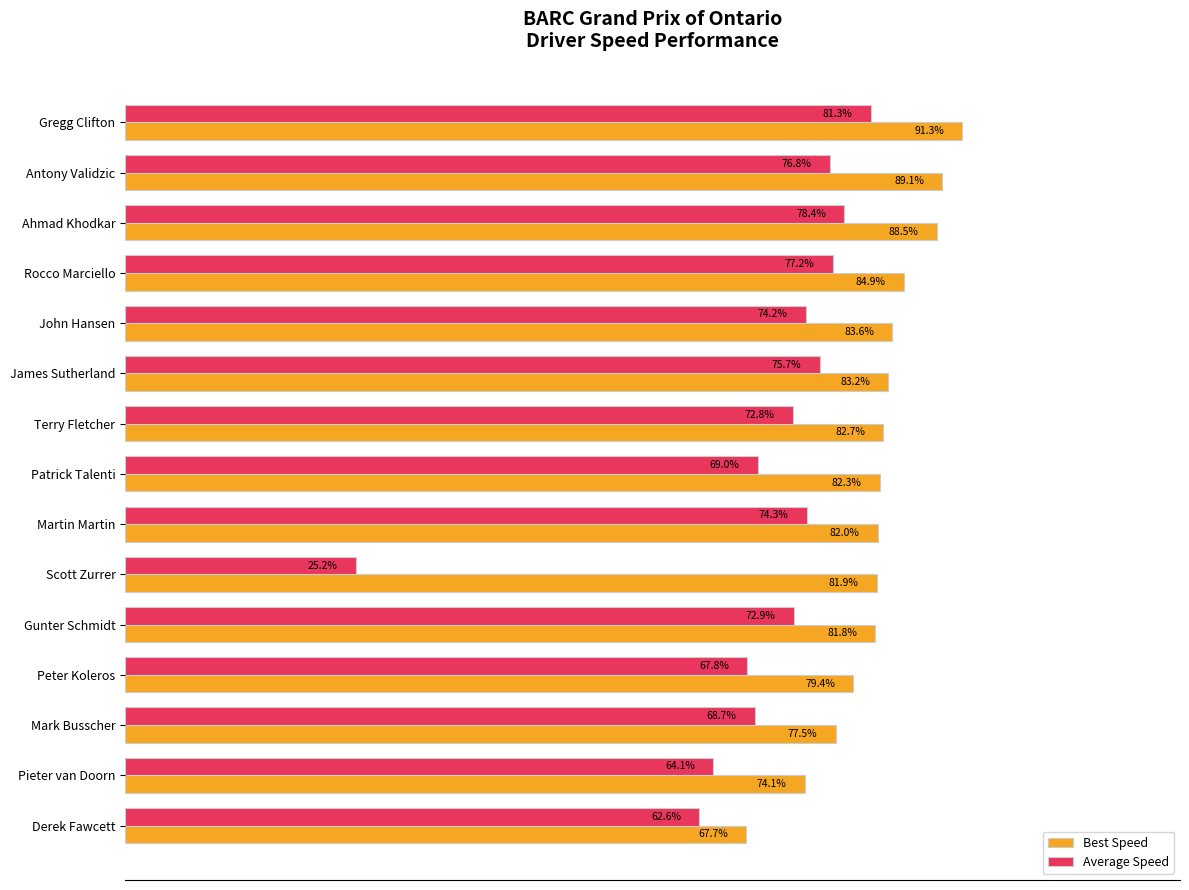

Where is Best Speed nearest to the value 79?

Peter Koleros